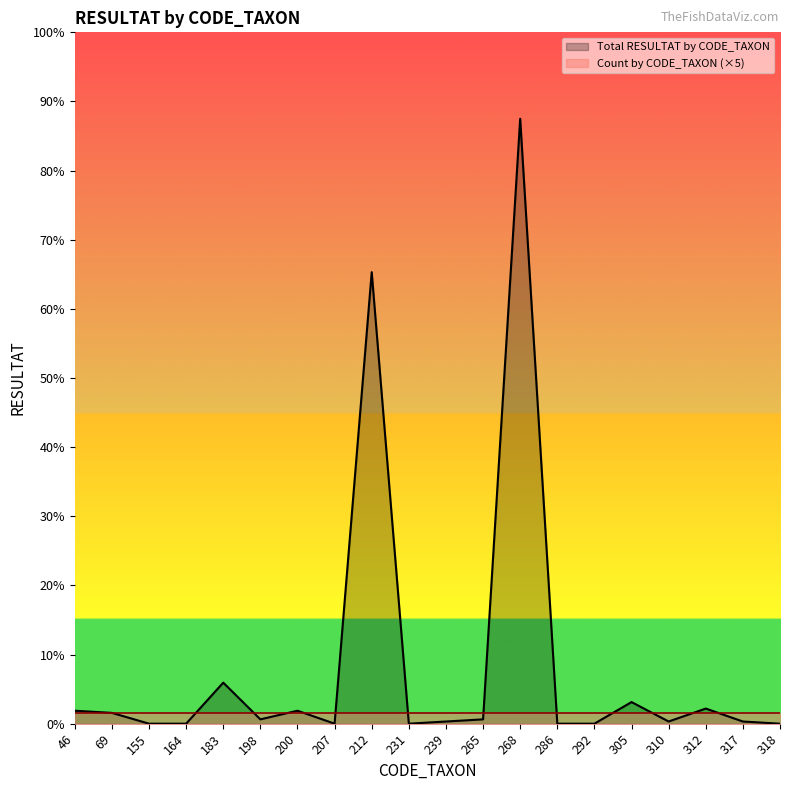

True or false: the data shows 84 at 231.

False